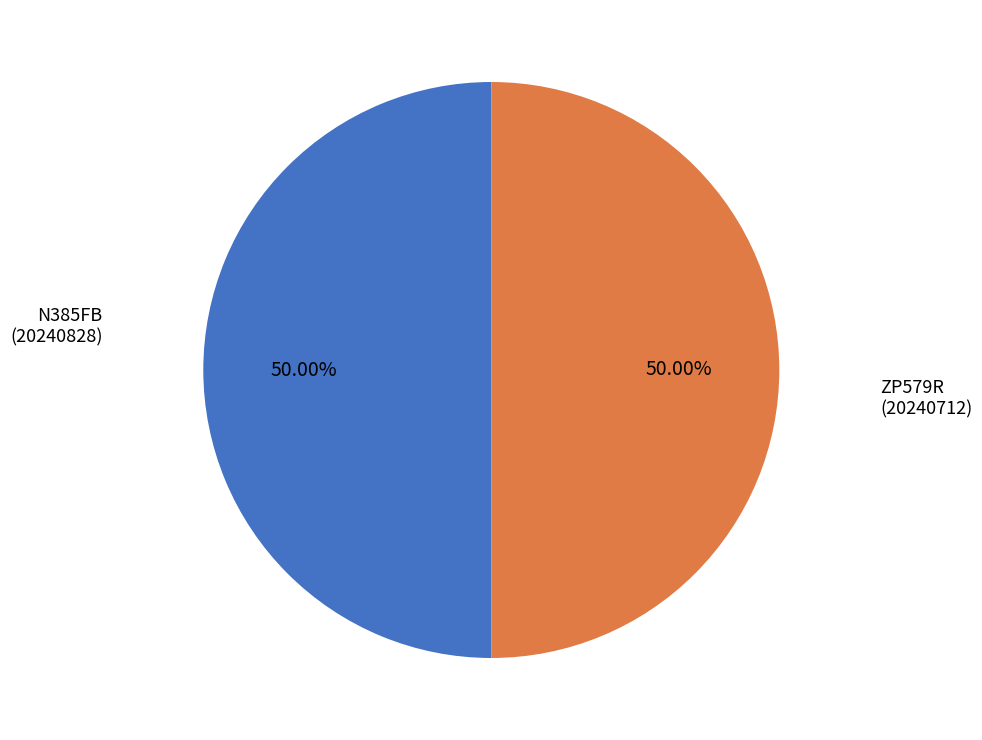

What is the ratio of the value at N385FB (20240828) to the value at ZP579R (20240712)?

1.0